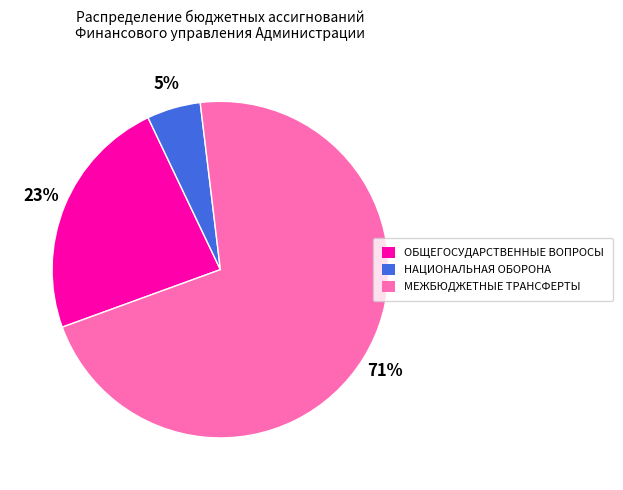

Is there any slice that represents more than half of the pie?

Yes